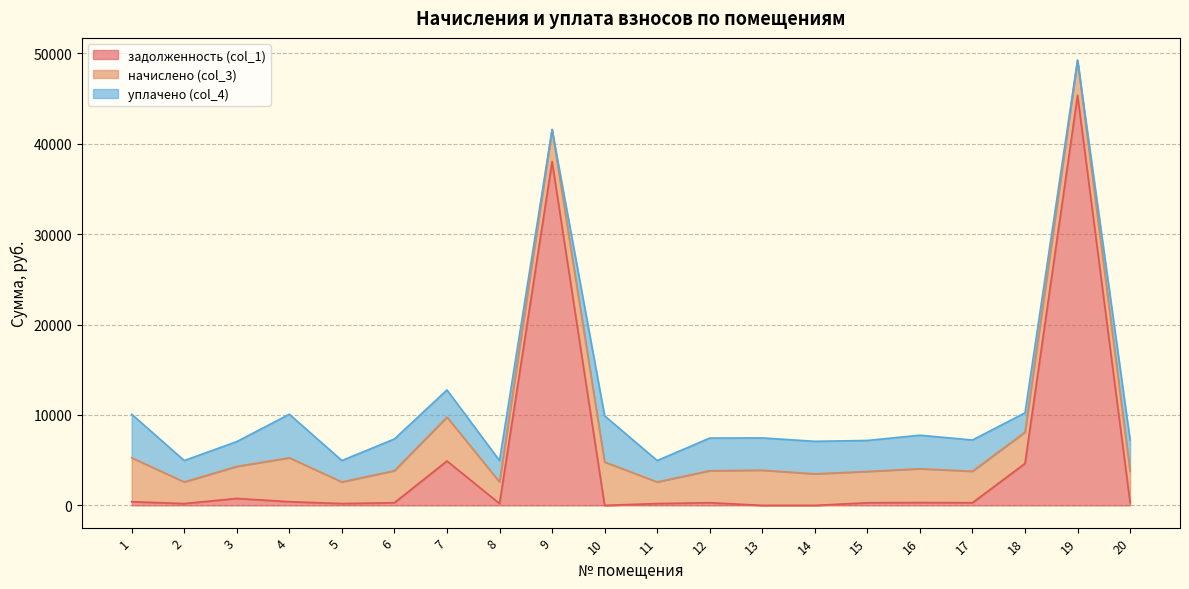

Is it true that задолженность (col_1) equals 0.0 at 14?

True